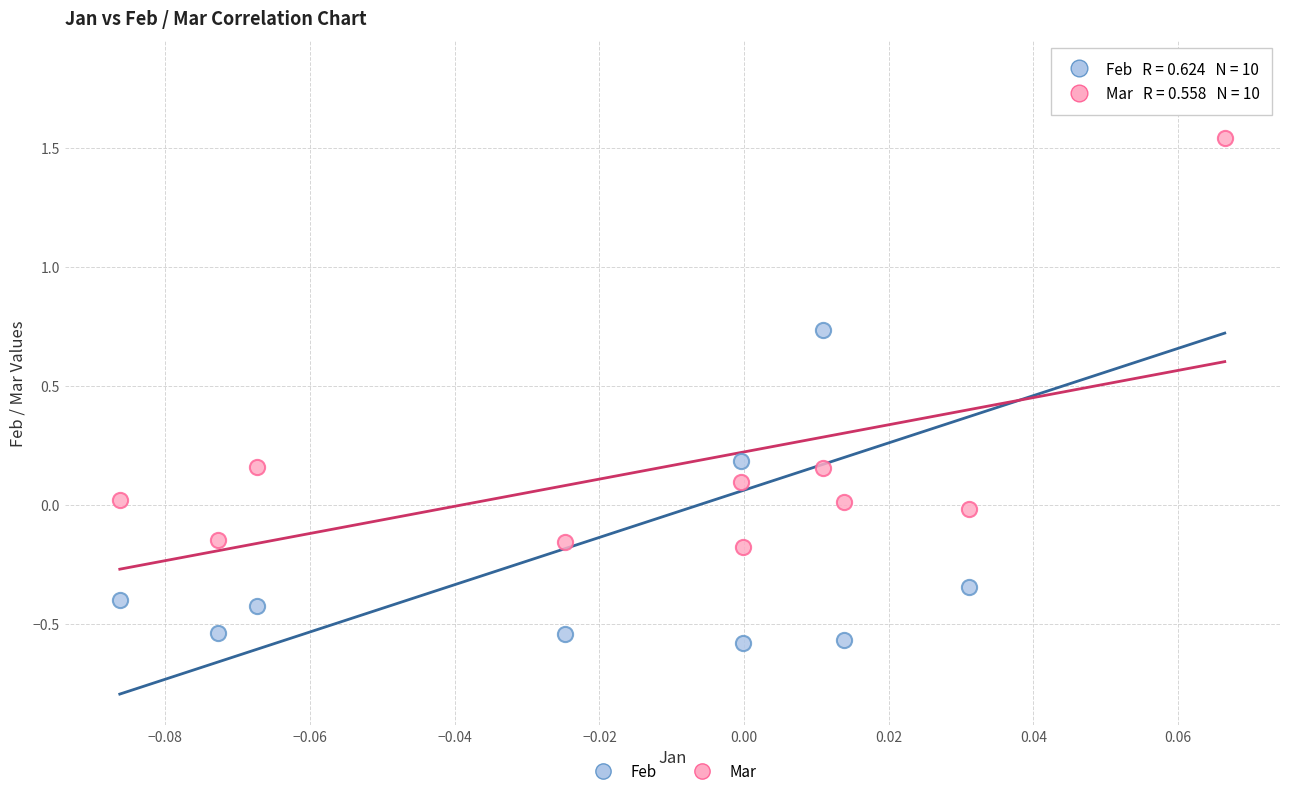

Which series has the largest Y range (max minus min)?

Feb